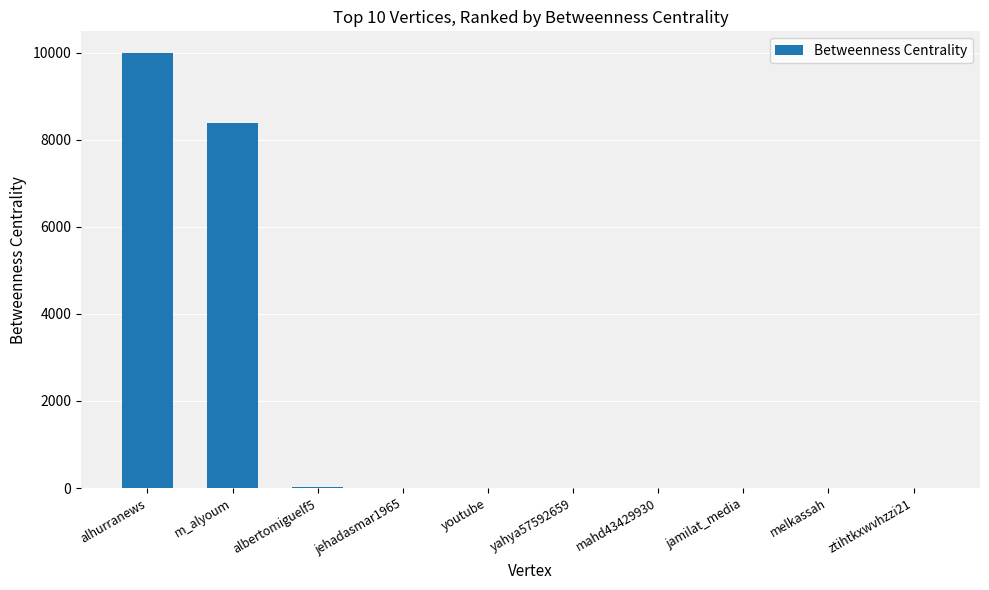

What is the sum of the values at mahd43429930 and melkassah?

3